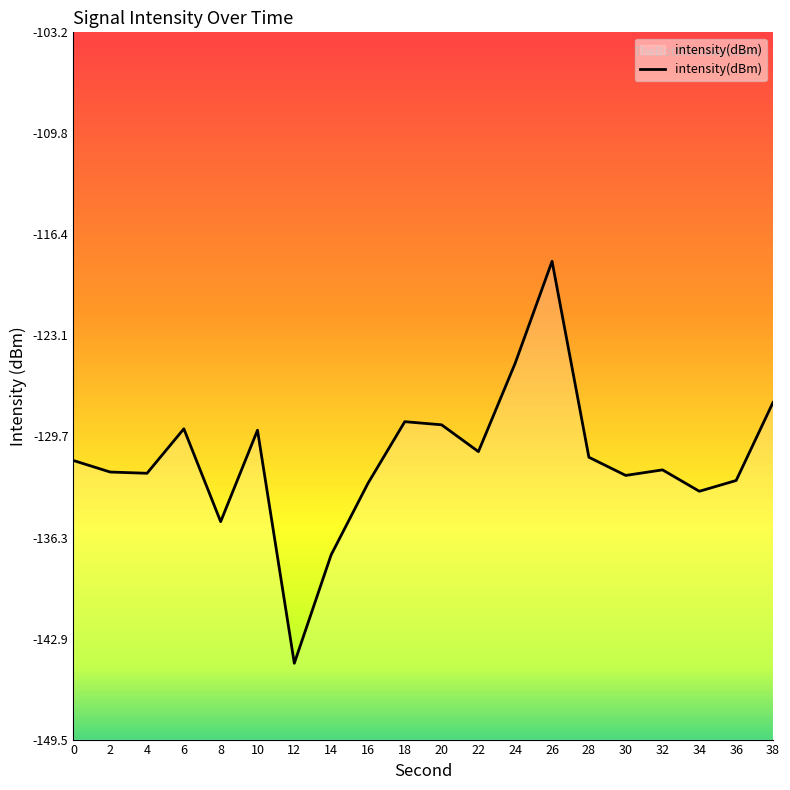

At which category does the chart reach its peak across all series?

26